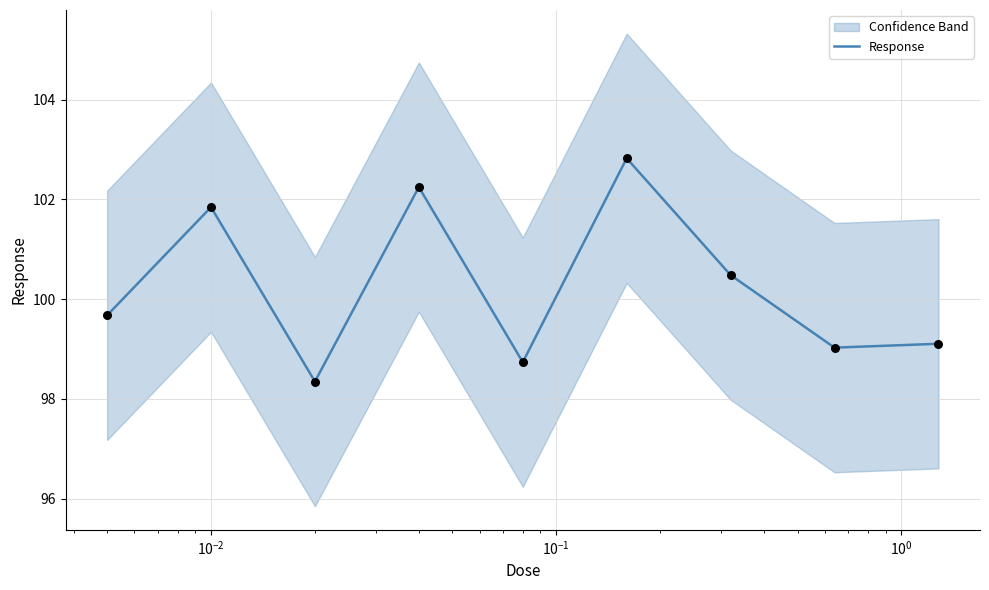

What is the highest value of the Response series?

102.8